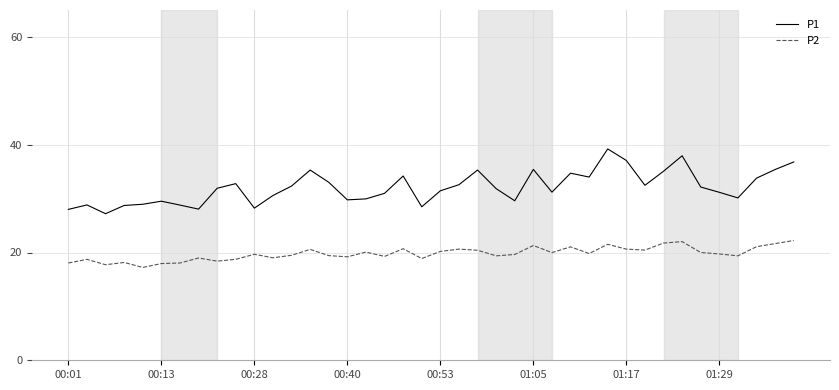

What is the highest value of the P1 series?

39.2